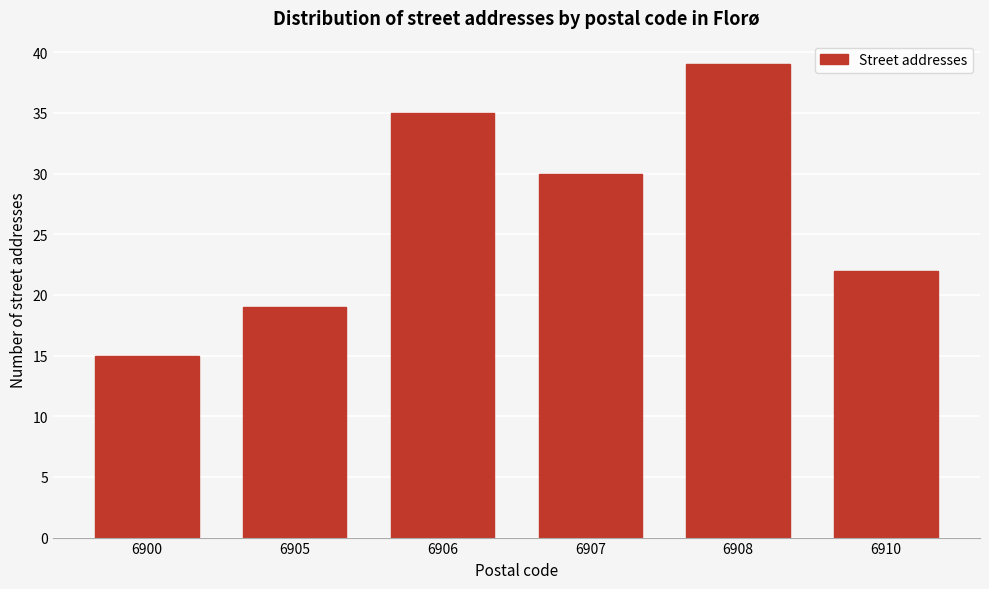

Reading left to right, list all the values displayed in this chart.

6900=15	6905=19	6906=35	6907=30	6908=39	6910=22